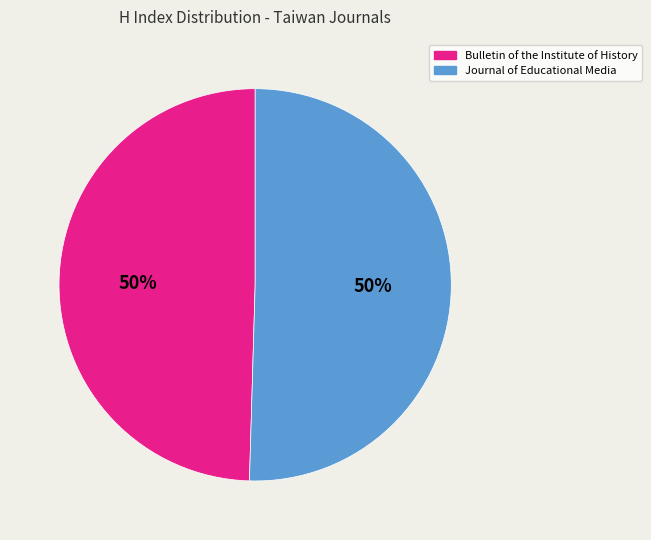

The Bulletin of the Institute of History slice represents 50% of the pie. True or false?

True